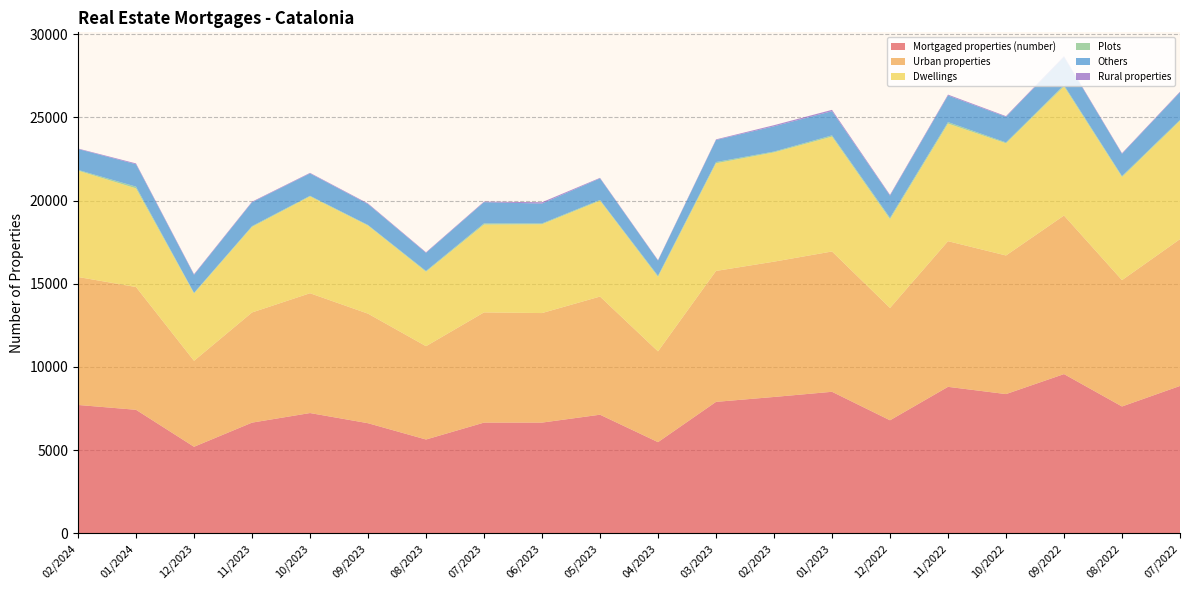

Reading right to left, extract all data points from this chart.

Mortgaged properties (number): 07/2022=8860	08/2022=7627	09/2022=9572	10/2022=8371	11/2022=8806	12/2022=6797	01/2023=8509	02/2023=8198	03/2023=7903	04/2023=5484	05/2023=7132	06/2023=6658	07/2023=6657	08/2023=5642	09/2023=6621	10/2023=7232	11/2023=6656	12/2023=5206	01/2024=7427	02/2024=7718
Urban properties: 07/2022=8819	08/2022=7589	09/2022=9526	10/2022=8327	11/2022=8750	12/2022=6747	01/2023=8429	02/2023=8129	03/2023=7866	04/2023=5453	05/2023=7098	06/2023=6580	07/2023=6621	08/2023=5606	09/2023=6581	10/2023=7197	11/2023=6618	12/2023=5164	01/2024=7375	02/2024=7688
Dwellings: 07/2022=7110	08/2022=6194	09/2022=7760	10/2022=6740	11/2022=7064	12/2022=5335	01/2023=6900	02/2023=6563	03/2023=6467	04/2023=4477	05/2023=5759	06/2023=5336	07/2023=5279	08/2023=4472	09/2023=5291	10/2023=5817	11/2023=5140	12/2023=4046	01/2024=5927	02/2024=6388
Plots: 07/2022=58	08/2022=60	09/2022=77	10/2022=54	11/2022=91	12/2022=84	01/2023=76	02/2023=51	03/2023=75	04/2023=66	05/2023=47	06/2023=50	07/2023=69	08/2023=50	09/2023=36	10/2023=39	11/2023=48	12/2023=39	01/2024=104	02/2024=46
Others: 07/2022=1651	08/2022=1335	09/2022=1689	10/2022=1533	11/2022=1595	12/2022=1328	01/2023=1453	02/2023=1515	03/2023=1324	04/2023=910	05/2023=1292	06/2023=1194	07/2023=1273	08/2023=1084	09/2023=1254	10/2023=1341	11/2023=1430	12/2023=1079	01/2024=1344	02/2024=1254
Rural properties: 07/2022=41	08/2022=38	09/2022=46	10/2022=44	11/2022=56	12/2022=50	01/2023=80	02/2023=69	03/2023=37	04/2023=31	05/2023=34	06/2023=78	07/2023=36	08/2023=36	09/2023=40	10/2023=35	11/2023=38	12/2023=42	01/2024=52	02/2024=30